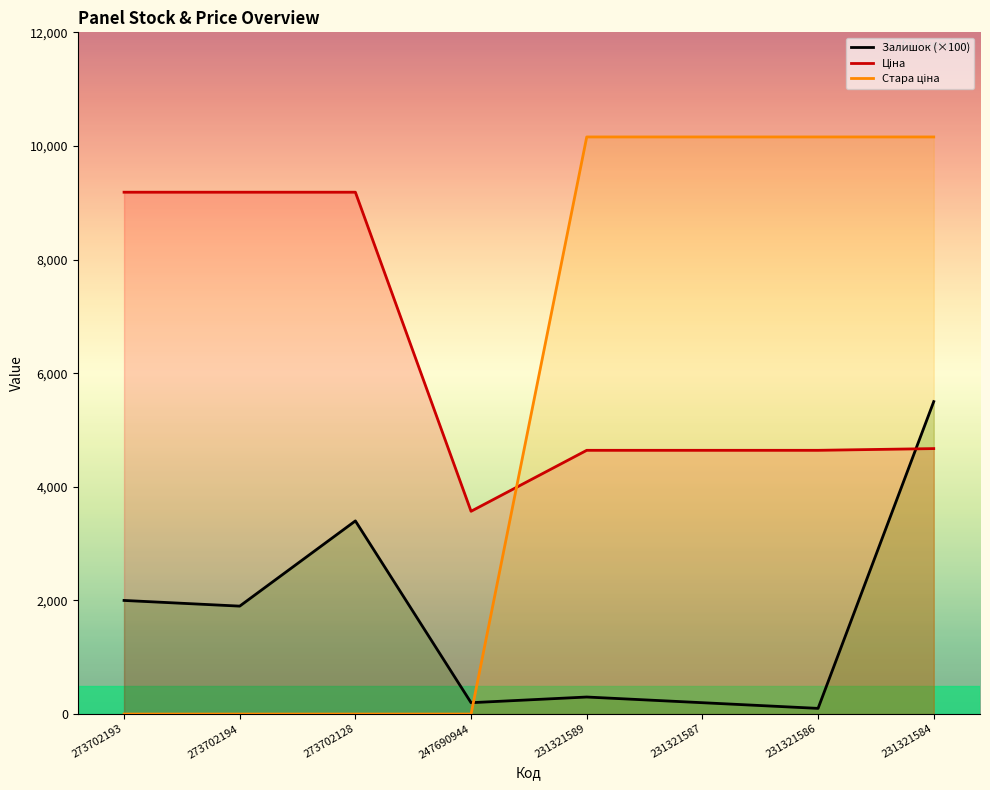

What is the total value across all series at 273702128?

12585.9